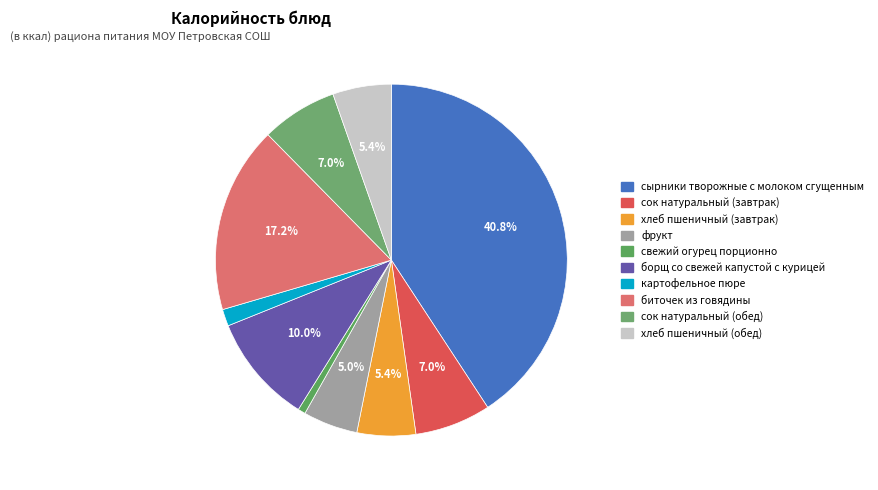

How many segments does this pie chart have?

10